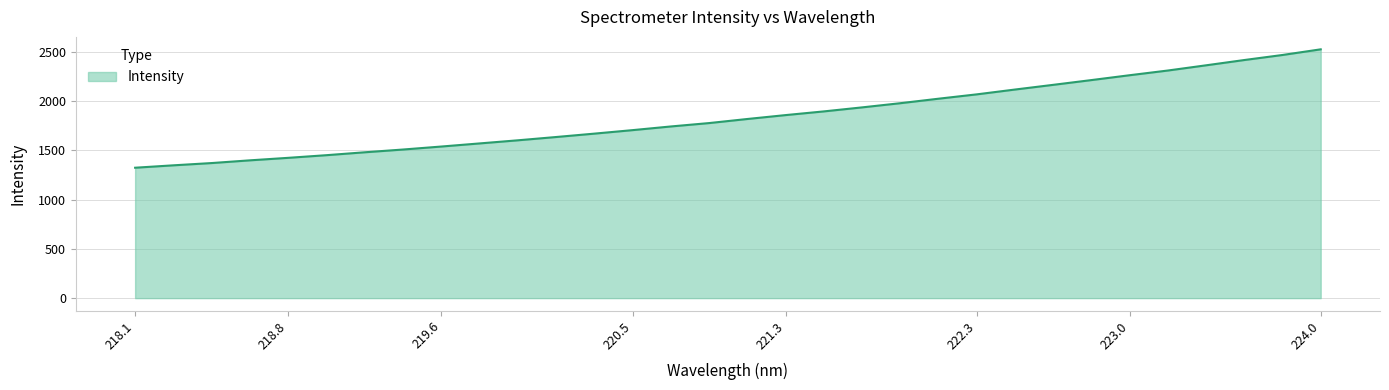

What is the difference between the maximum and minimum values?

1202.4